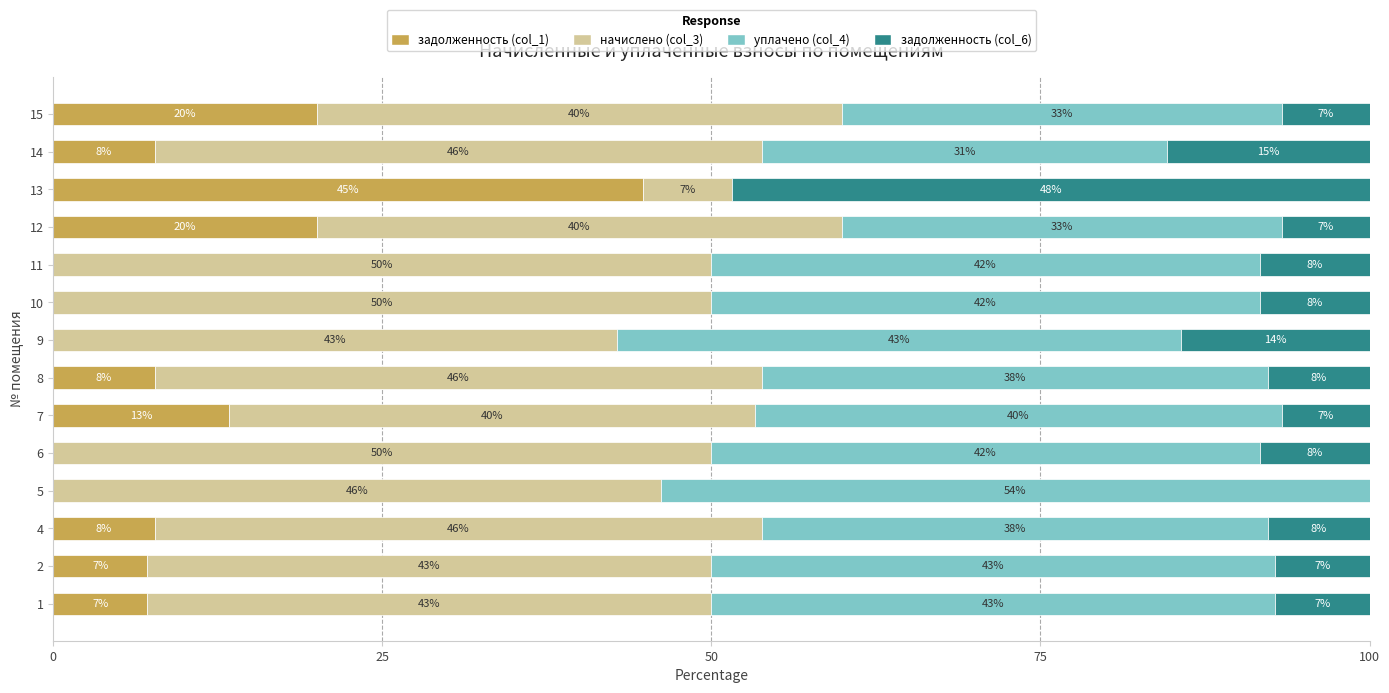

What are all the series names shown in the legend?

задолженность (col_1), начислено (col_3), уплачено (col_4), задолженность (col_6)